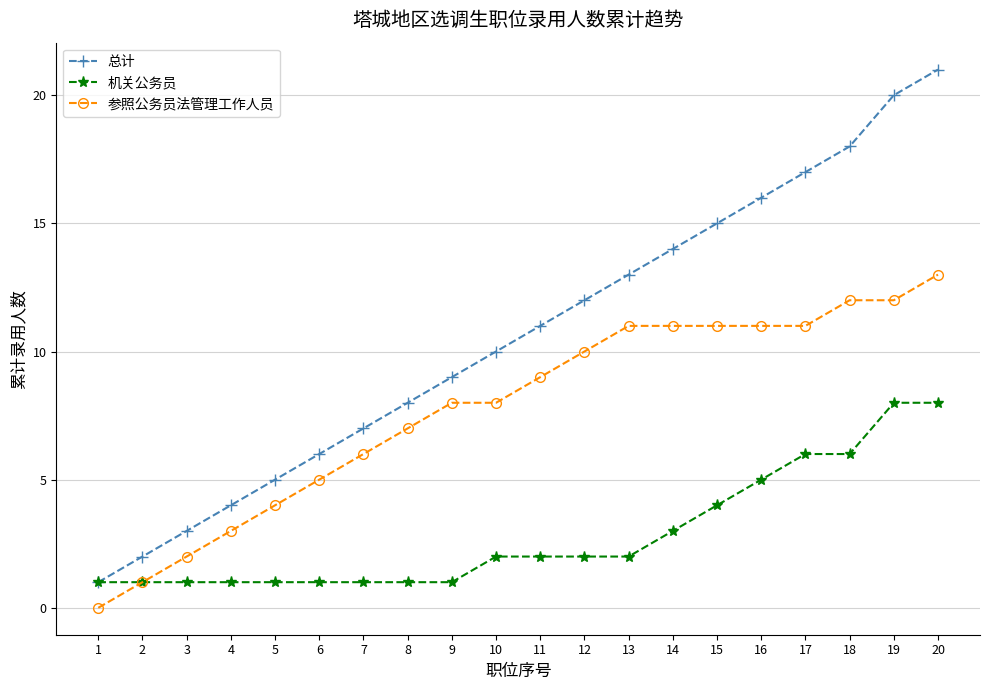

Is it true that 机关公务员 equals 2 at 7?

False